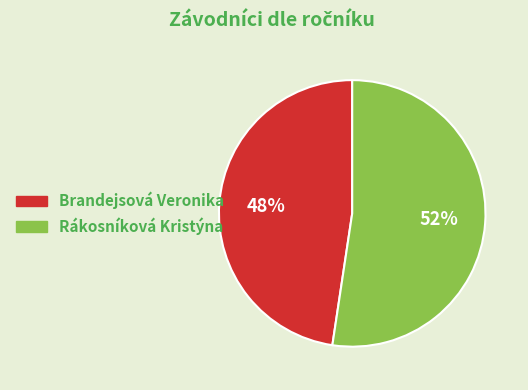

Count the number of slices in the pie.

2